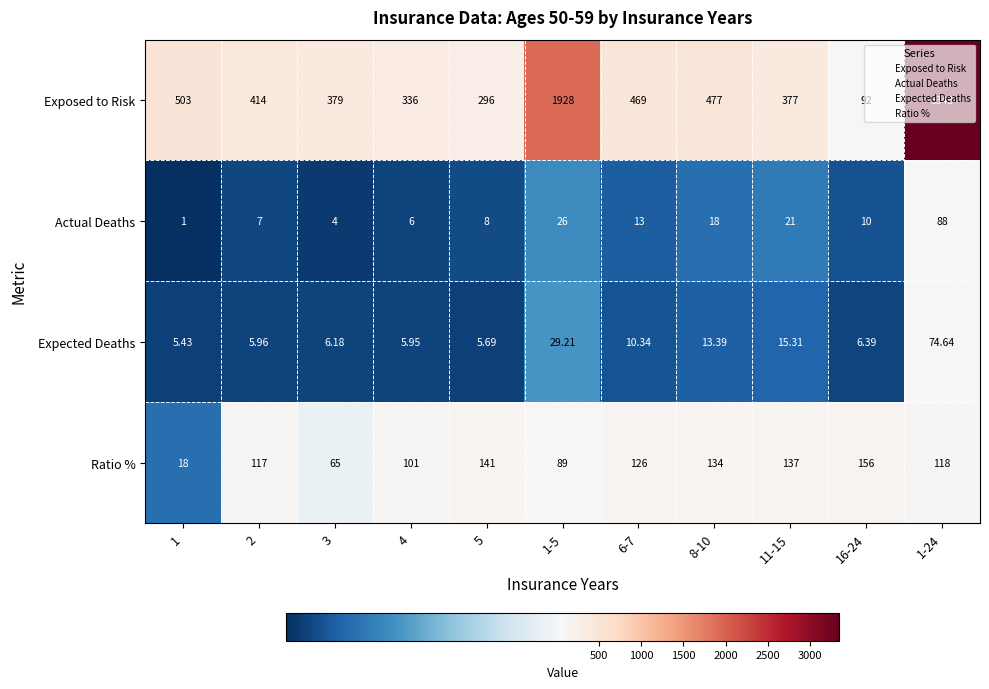

Which label corresponds to the smallest value in the chart?

1